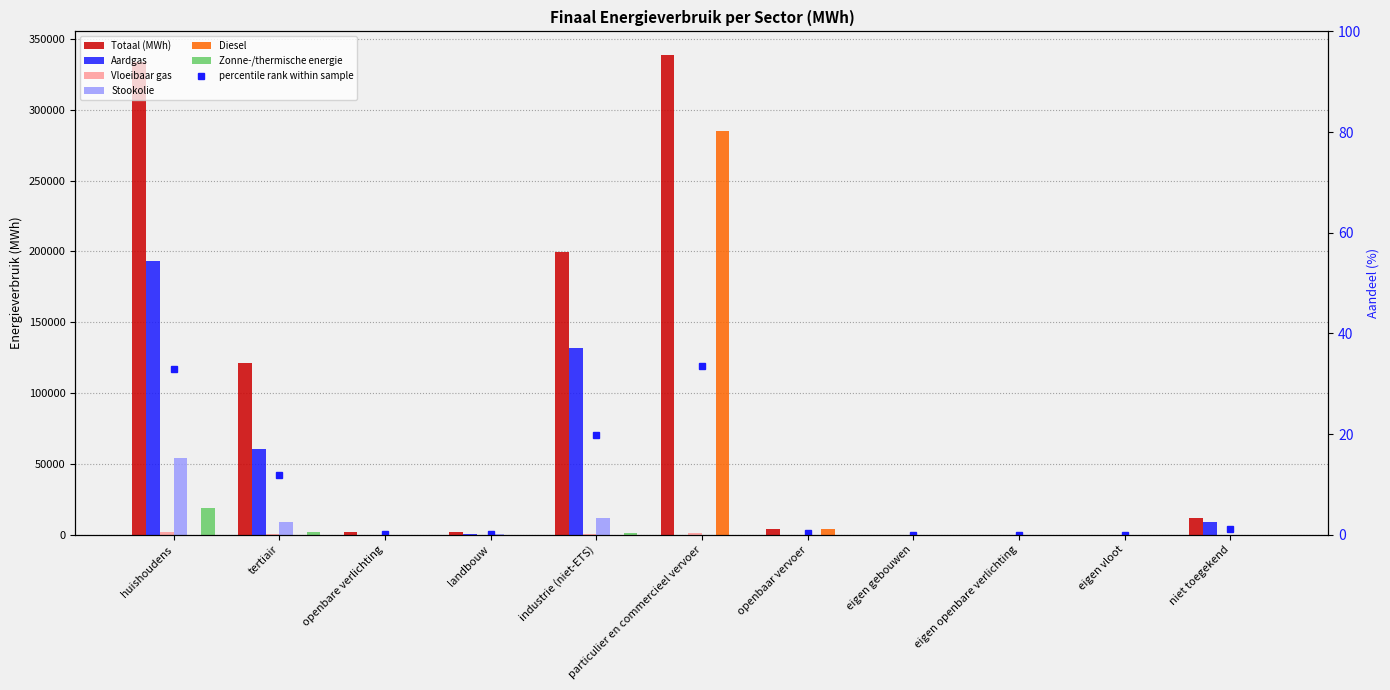

What is the maximum value for Vloeibaar gas?

1787.3